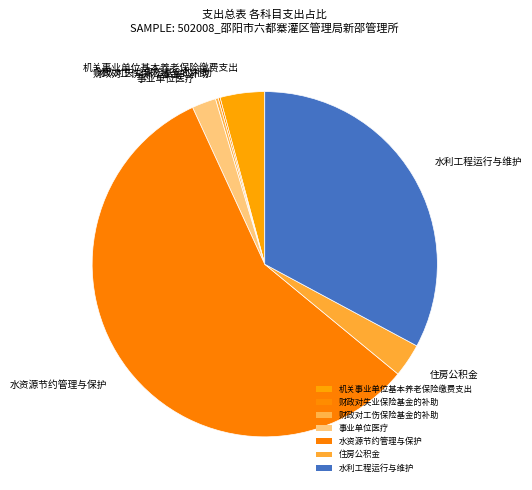

Does any single category account for the majority?

Yes